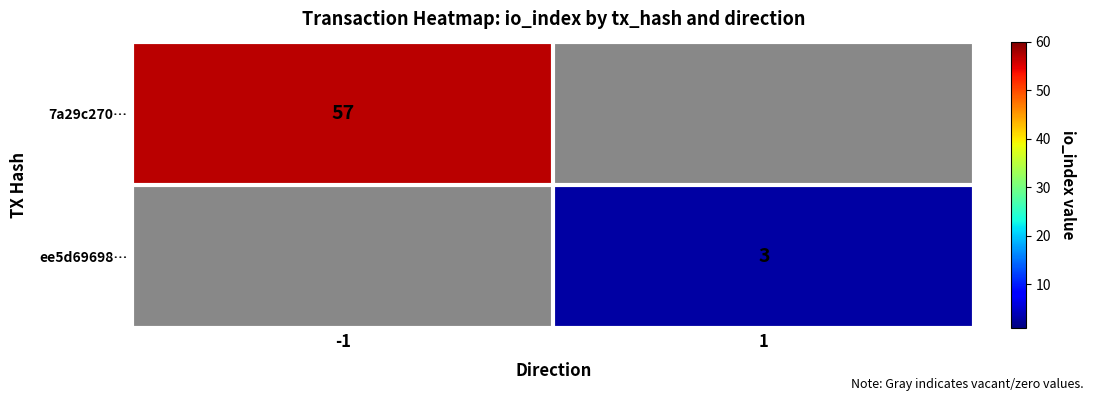

The value of ee5d69698… at 1 is 2. True or false?

False